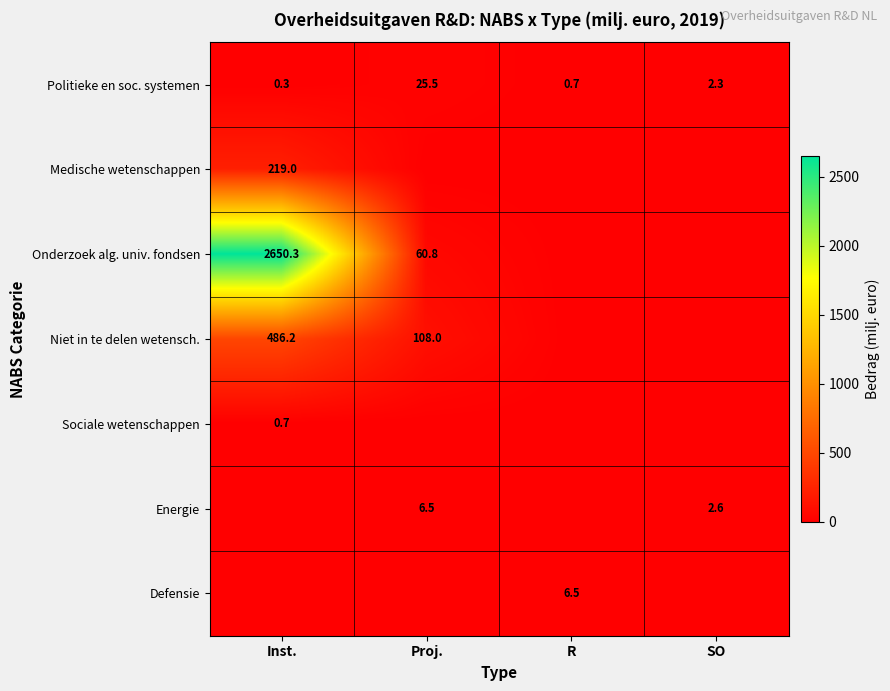

Is it true that Niet in te delen wetensch. equals 187.8 at Proj.?

False